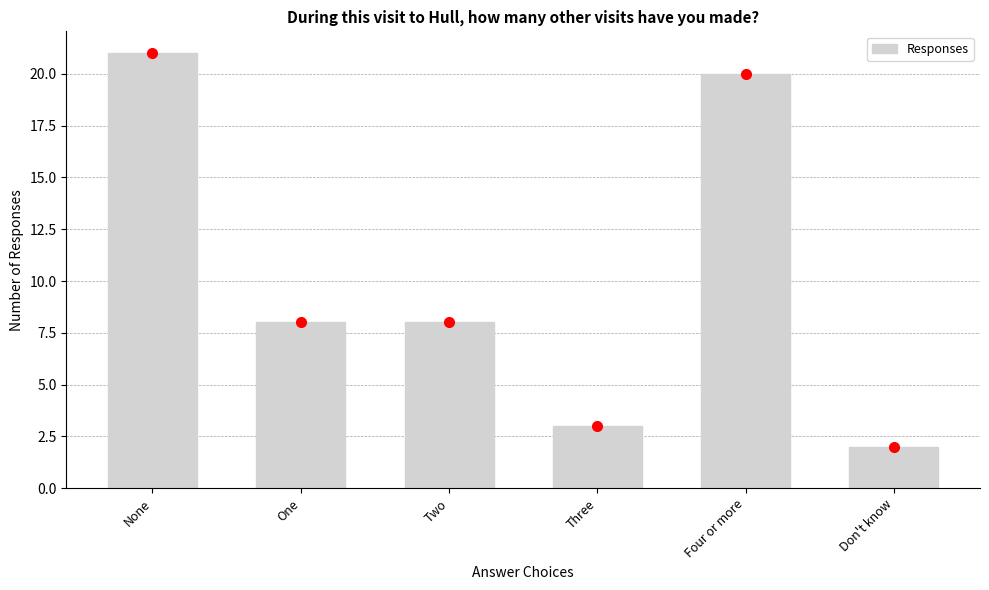

At which label does the data first exceed 8?

None